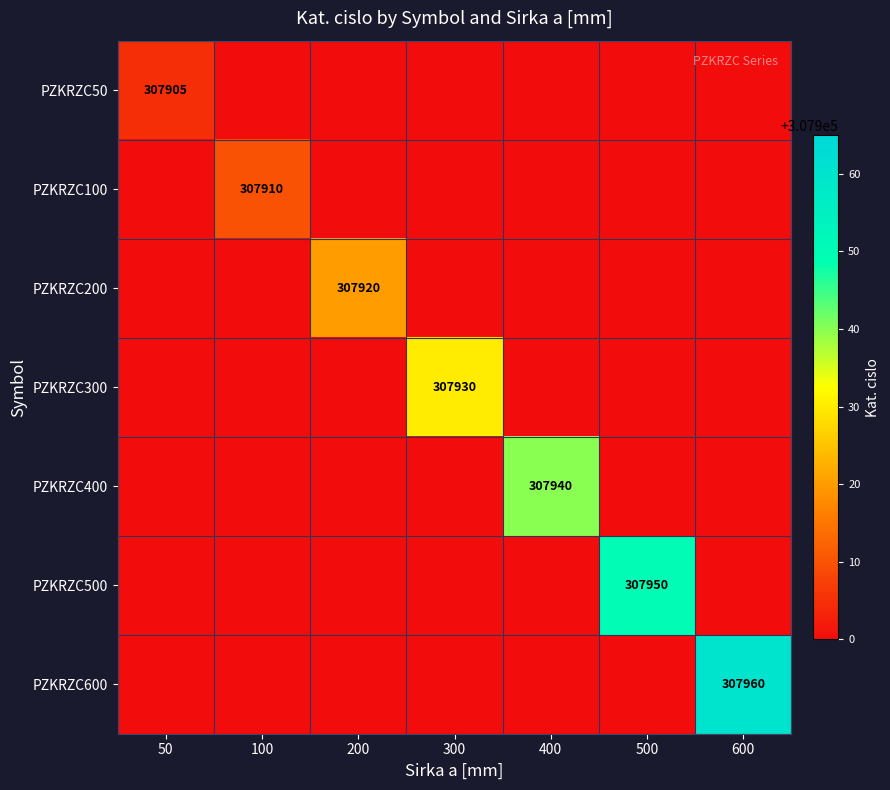

Is the value of PZKRZC600 at 600 greater than the value of PZKRZC300 at 300?

Yes